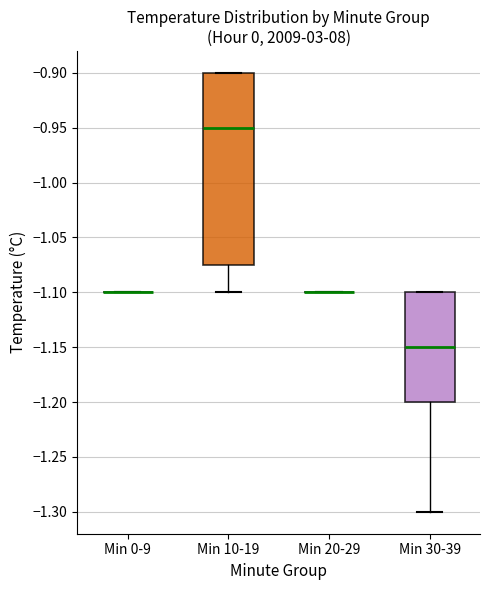

Comparing the boxes themselves (not the whiskers), which one is the tallest?

Min 10-19